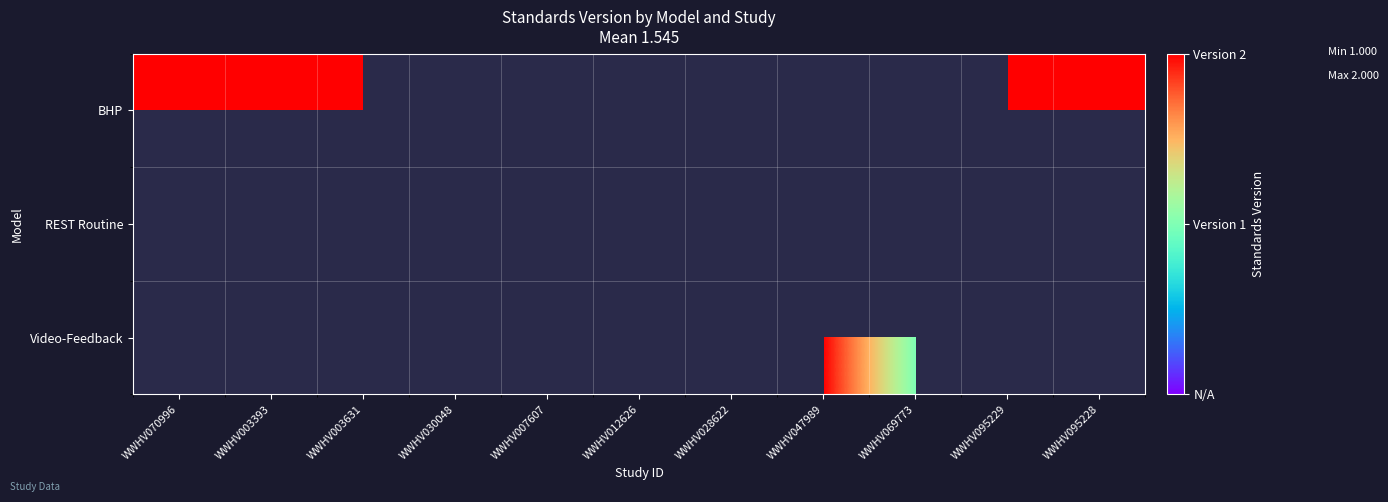

Reading left to right, list all the values displayed in this chart.

BHP: WWHV070996=2	WWHV003393=2	WWHV003631=2	WWHV030048=0	WWHV007607=0	WWHV012626=0	WWHV028622=0	WWHV047989=0	WWHV069773=0	WWHV095229=2	WWHV095228=2
REST Routine: WWHV070996=0	WWHV003393=0	WWHV003631=0	WWHV030048=1	WWHV007607=1	WWHV012626=1	WWHV028622=1	WWHV047989=0	WWHV069773=0	WWHV095229=0	WWHV095228=0
Video-Feedback: WWHV070996=0	WWHV003393=0	WWHV003631=0	WWHV030048=0	WWHV007607=0	WWHV012626=0	WWHV028622=0	WWHV047989=2	WWHV069773=1	WWHV095229=0	WWHV095228=0